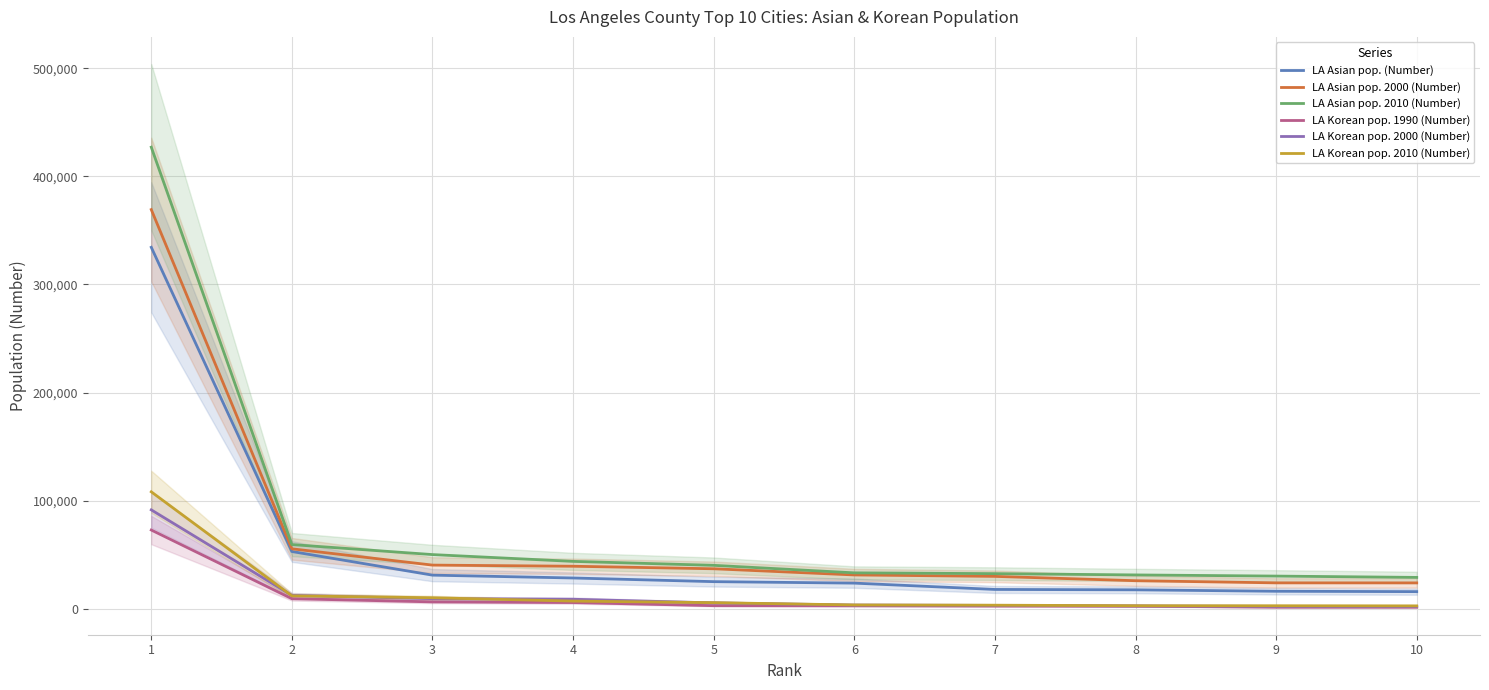

Which series changed the most between 2 and 6?

LA Asian pop. (Number)